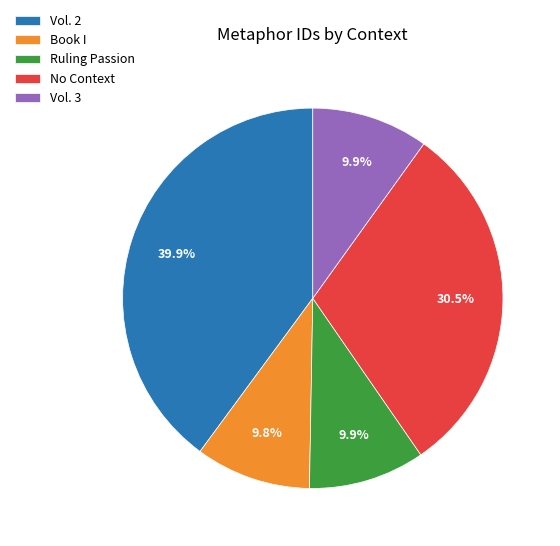

What is the total percentage of Book I and Vol. 3?

19.7%